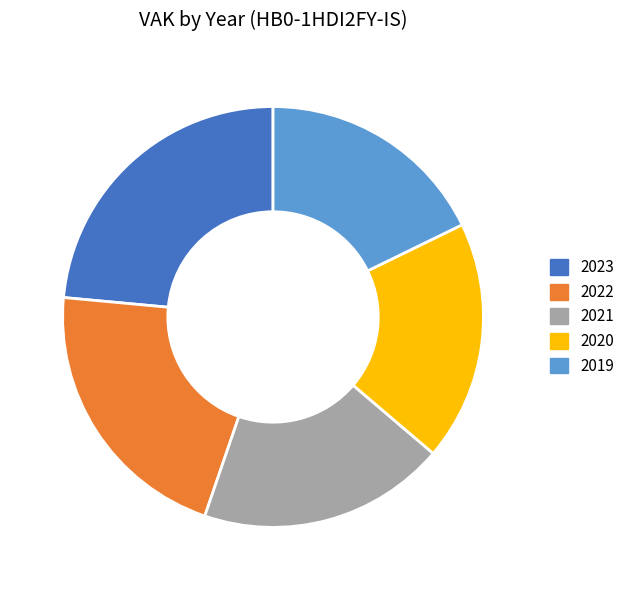

What is the largest slice in the pie chart?

2023